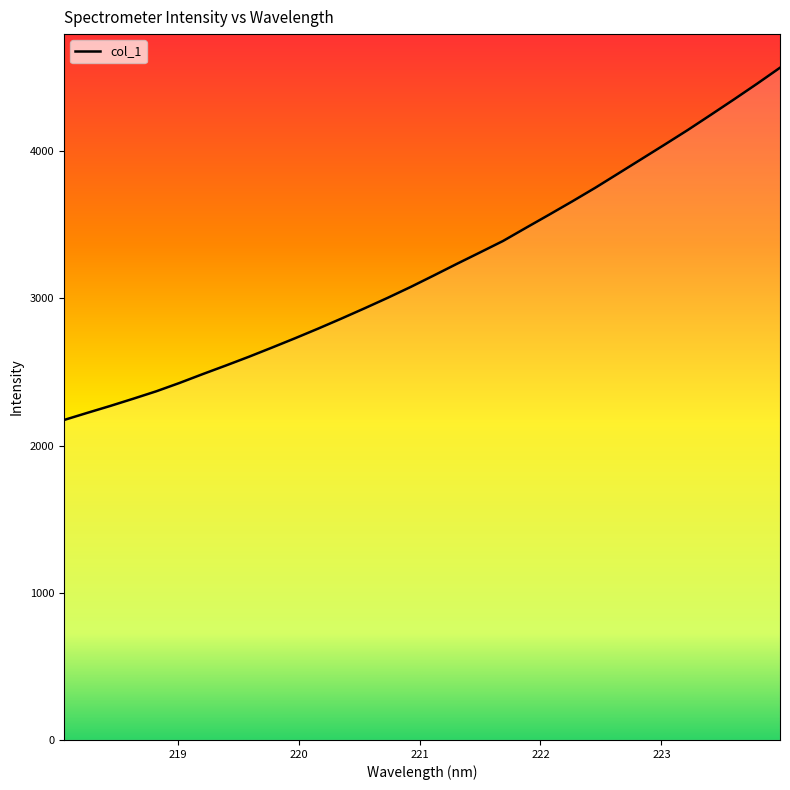

Where does the data first go above 3155?

221.1174